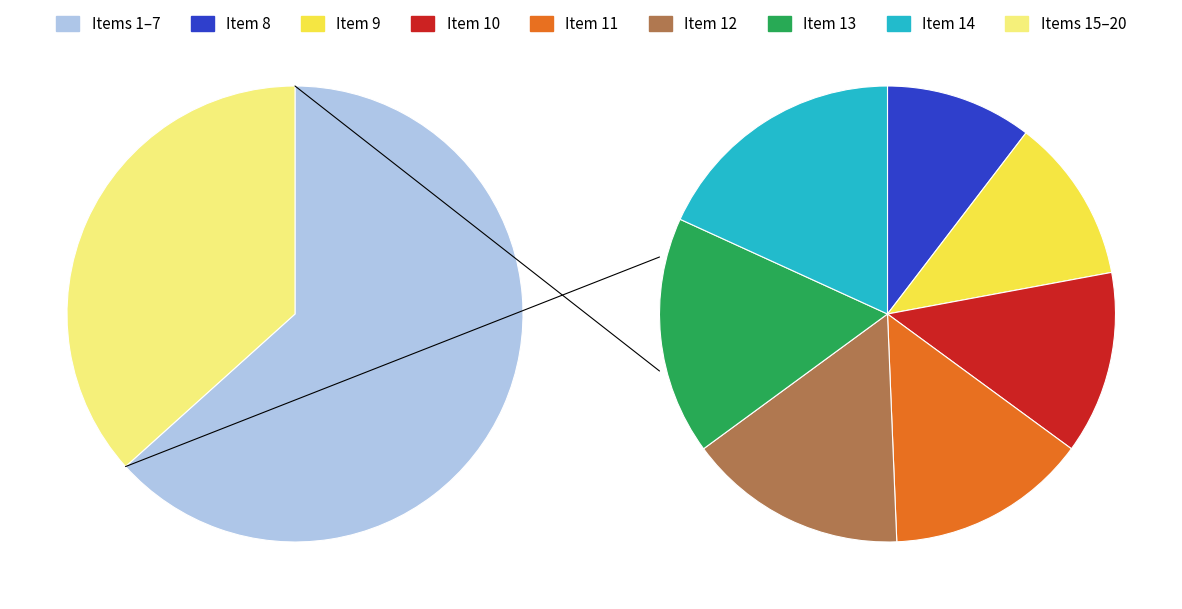

Is it true that 12 is 1% of the pie?

False